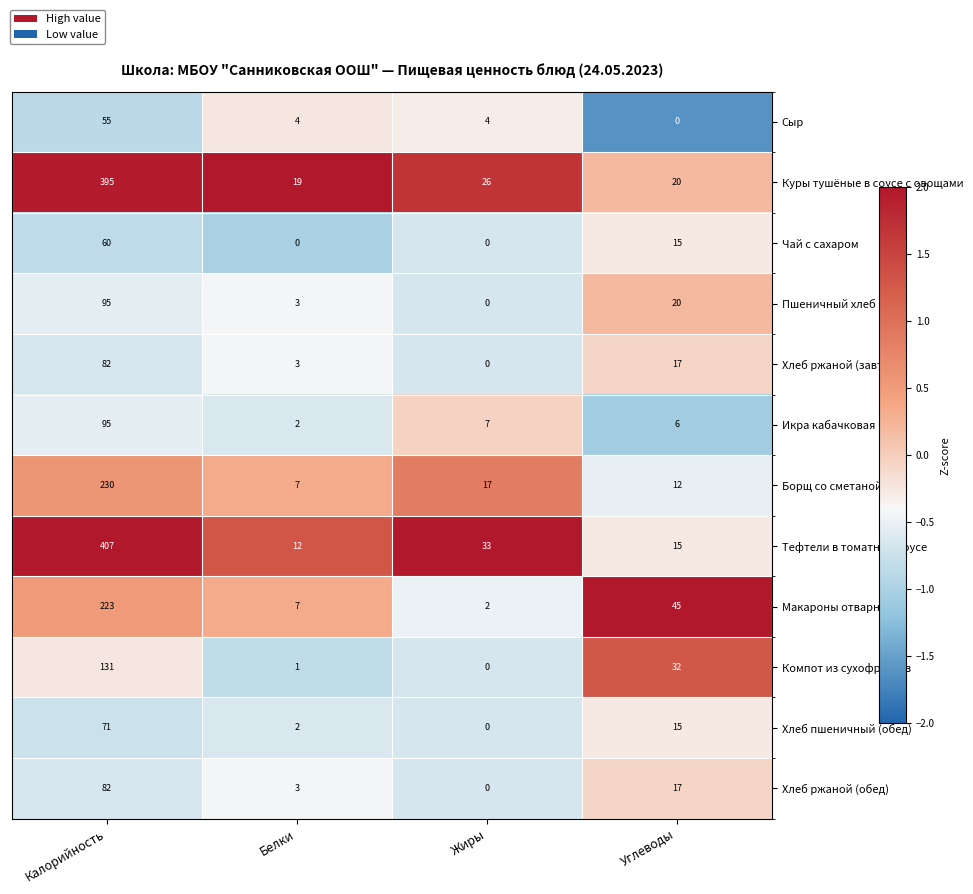

What is the average value of the Икра кабачковая series?

28